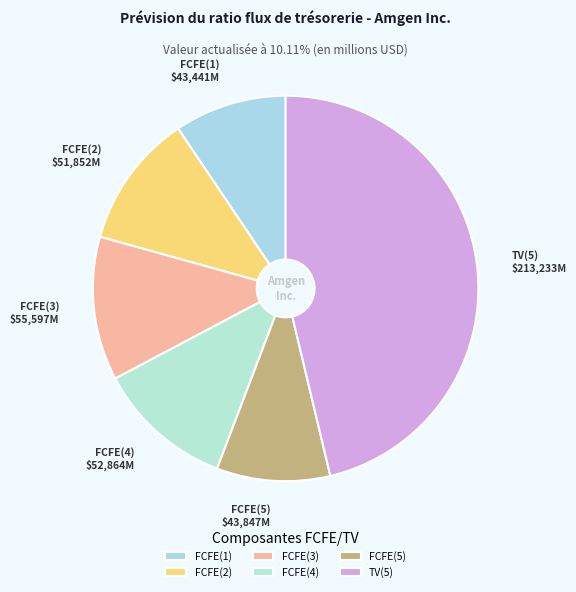

Do FCFE(1) and FCFE(2) together represent more than half of the pie?

No